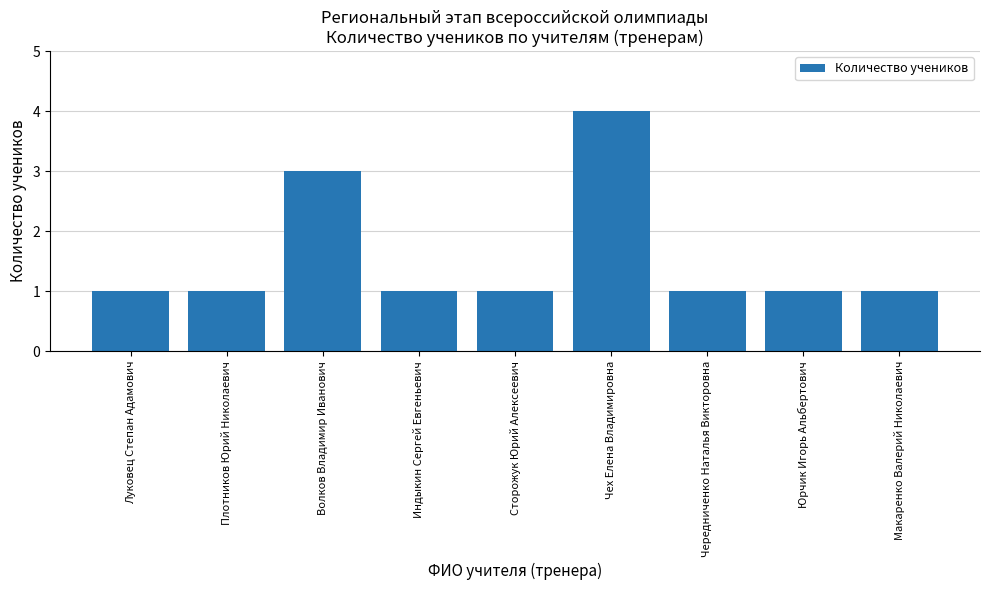

Reading left to right, transcribe all the data shown in this chart.

Луковец Степан Адамович=1	Плотников Юрий Николаевич=1	Волков Владимир Иванович=3	Индыкин Сергей Евгеньевич=1	Сторожук Юрий Алексеевич=1	Чех Елена Владимировна=4	Чередниченко Наталья Викторовна=1	Юрчик Игорь Альбертович=1	Макаренко Валерий Николаевич=1